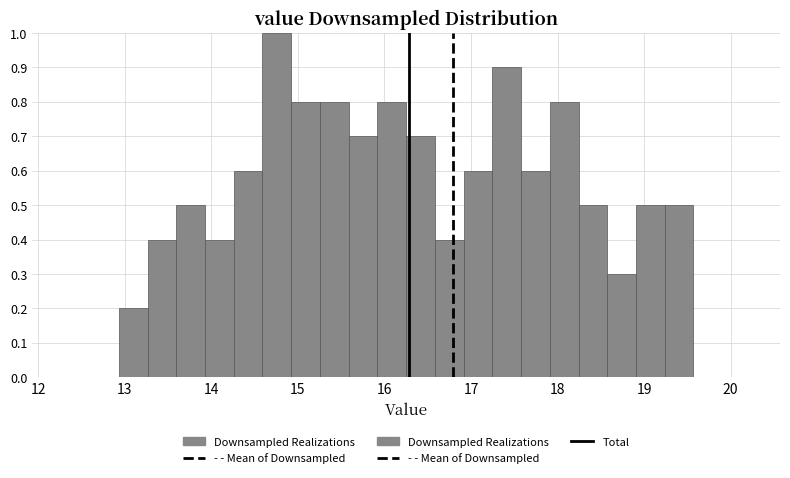

Read against the x-axis, roughly where is the centre of the tallest bar?

14.8